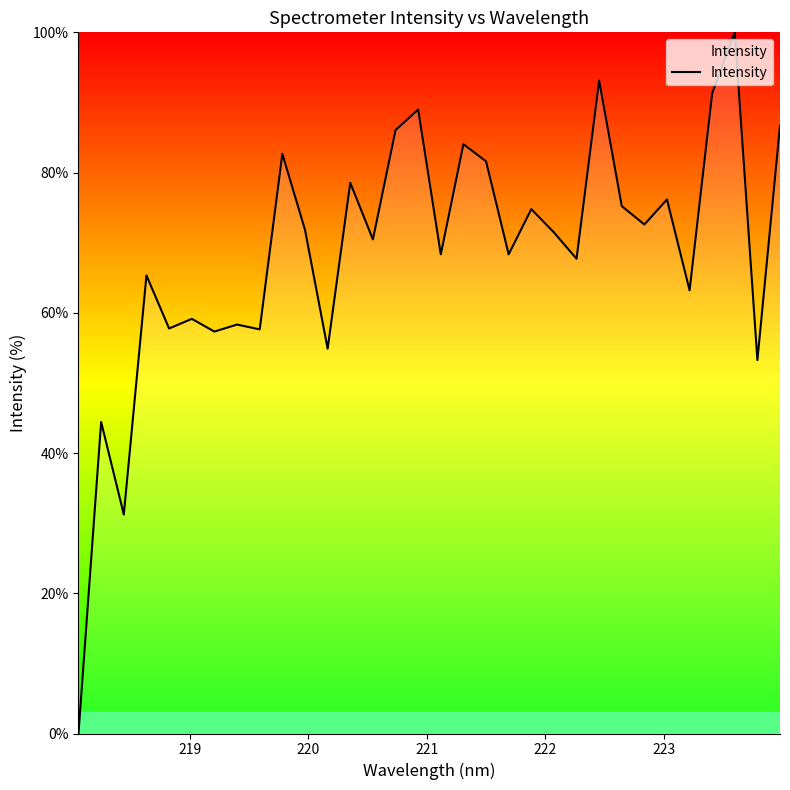

How many series are shown in this chart?

1